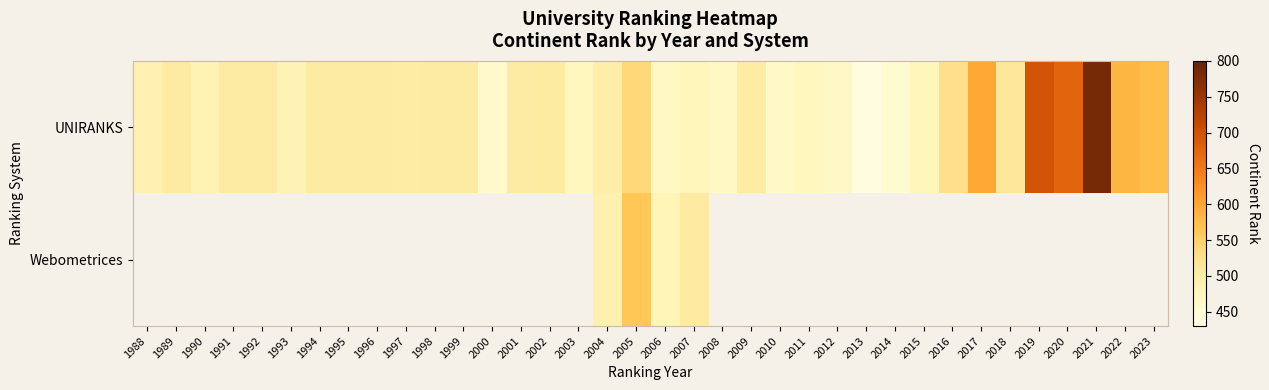

What is the maximum value for UNIRANKS?

785.0